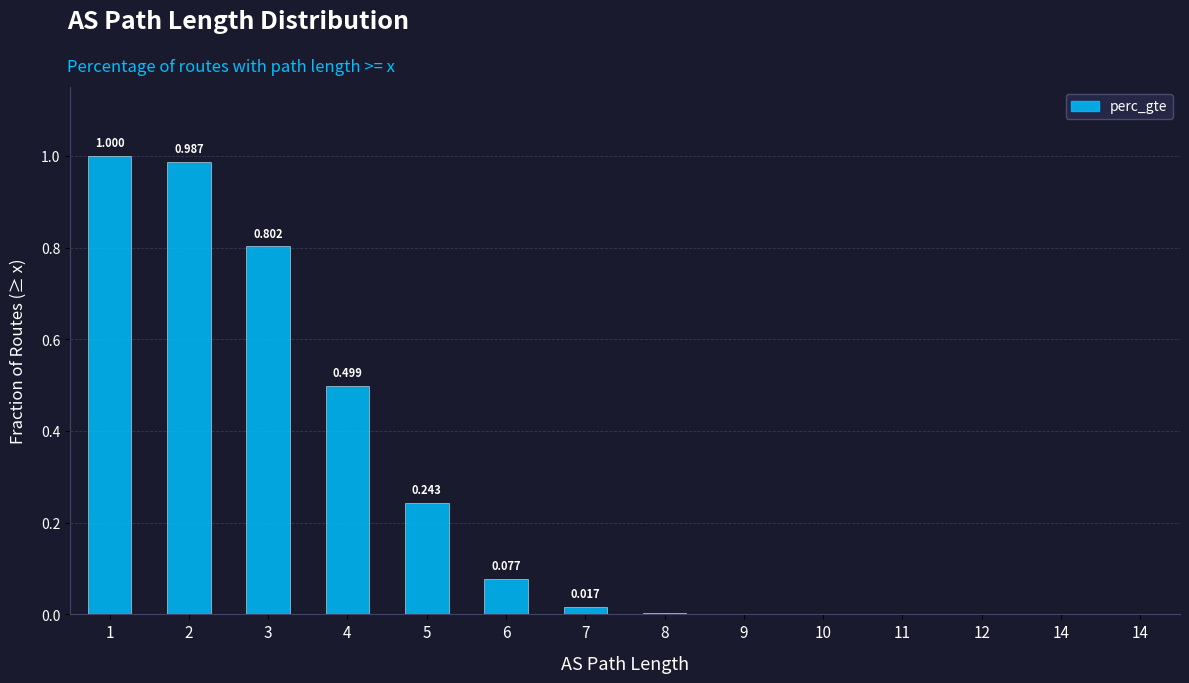

How many distinct data groups are displayed?

1